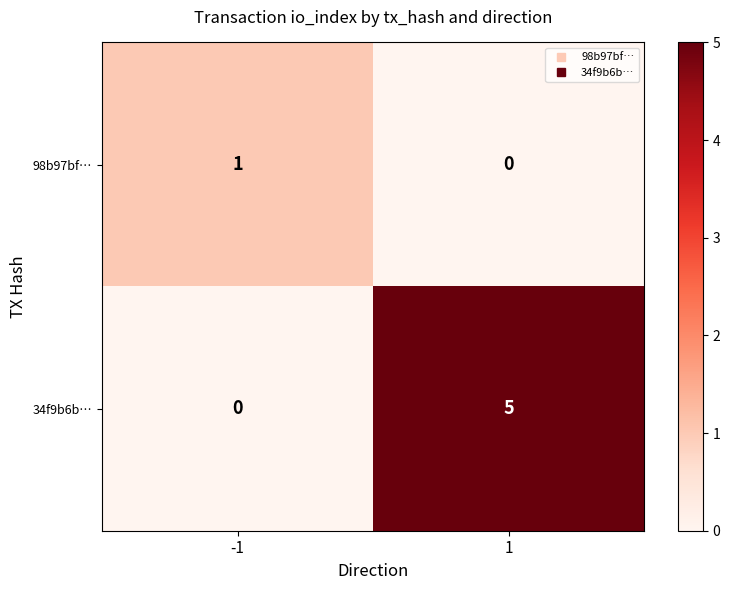

What is the spread (max minus min) of values at -1?

1